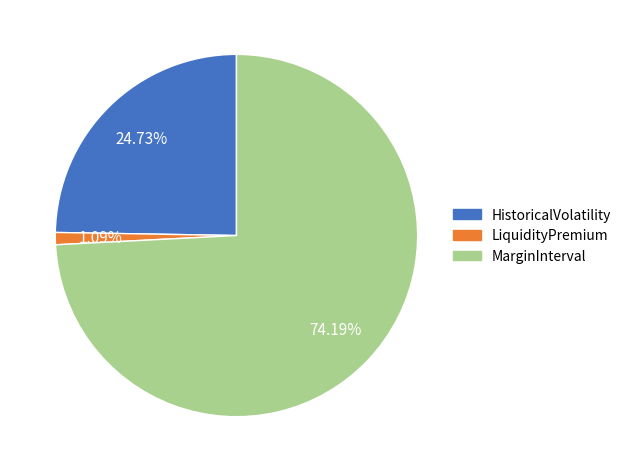

Which category has the biggest portion of the pie?

MarginInterval